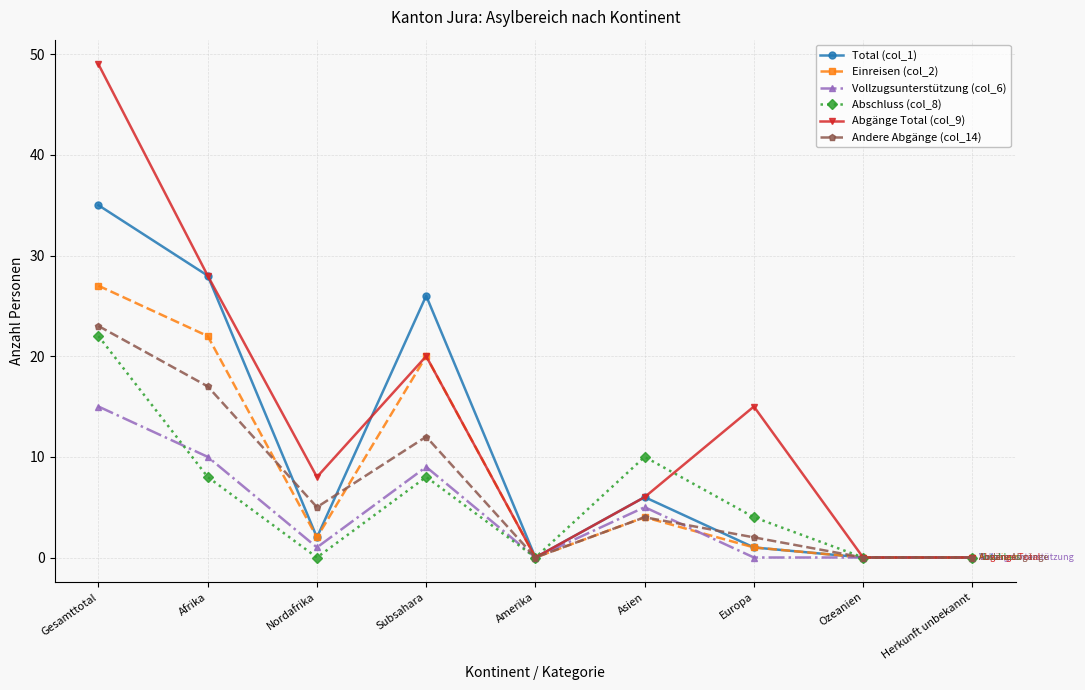

Is the value of Total (col_1) at Gesamttotal greater than the value of Abgänge Total (col_9) at Afrika?

Yes